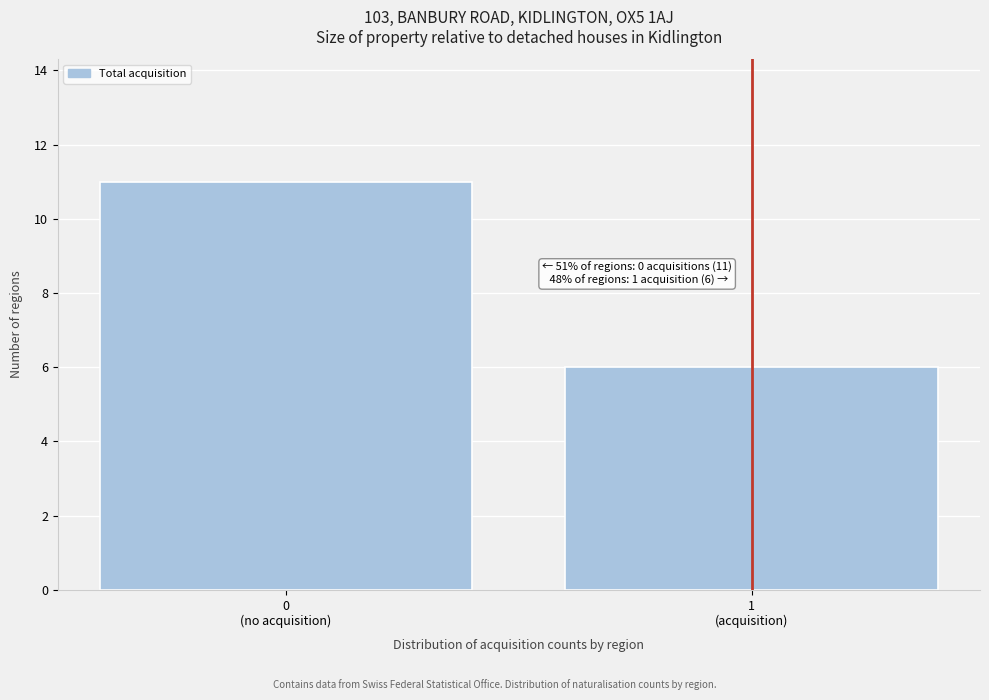

Reading left to right, extract all data points from this chart.

11	6